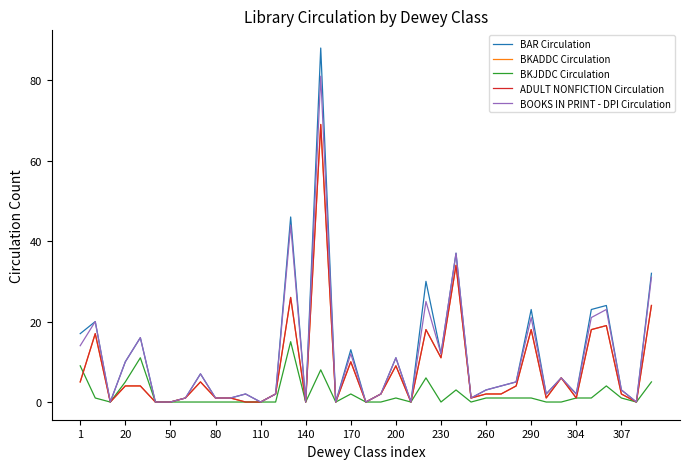

Is this an area chart (filled region under the line)?

No